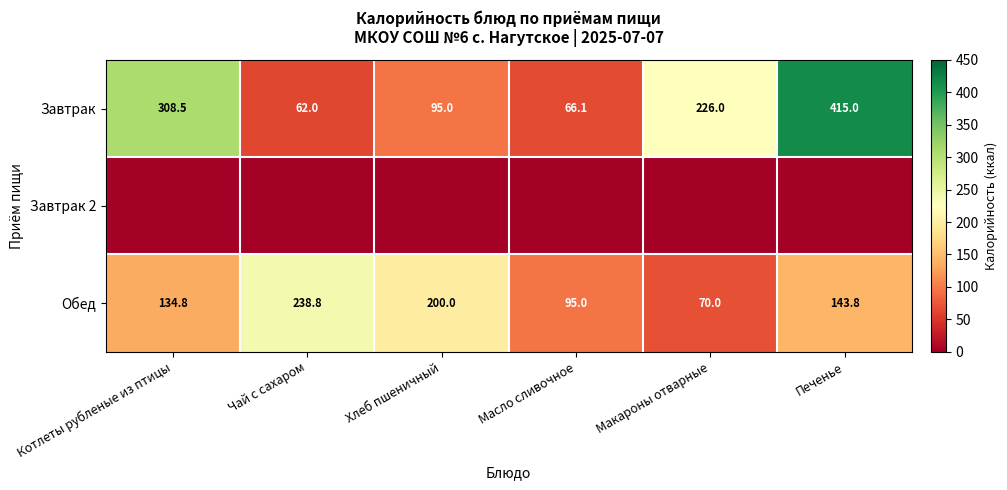

How many values in the Обед series exceed 143?

3